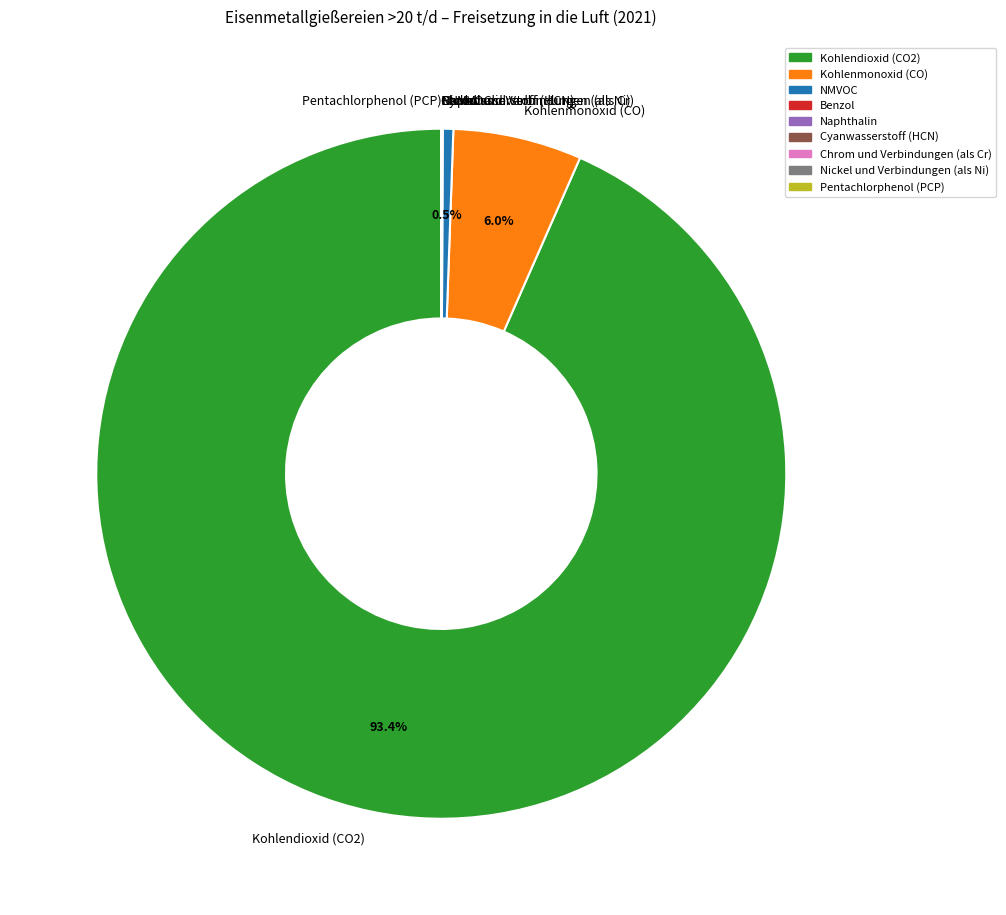

Which slice represents more than half of the pie?

Kohlendioxid (CO2)